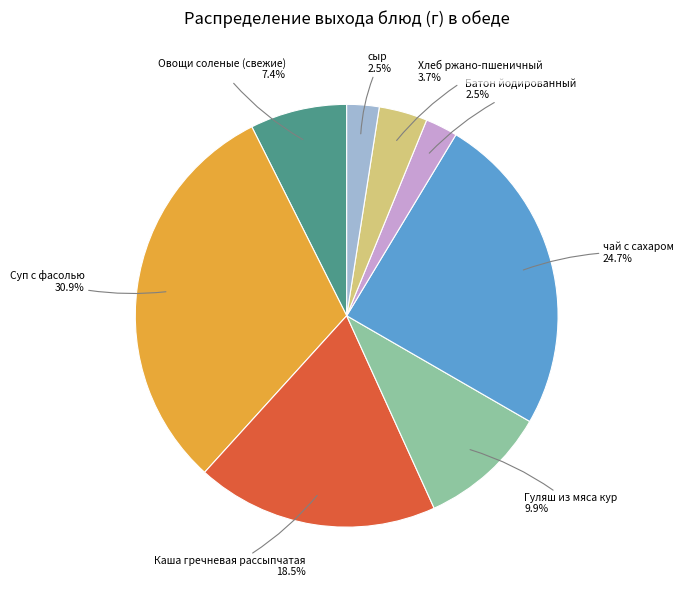

Is there any slice that represents more than half of the pie?

No